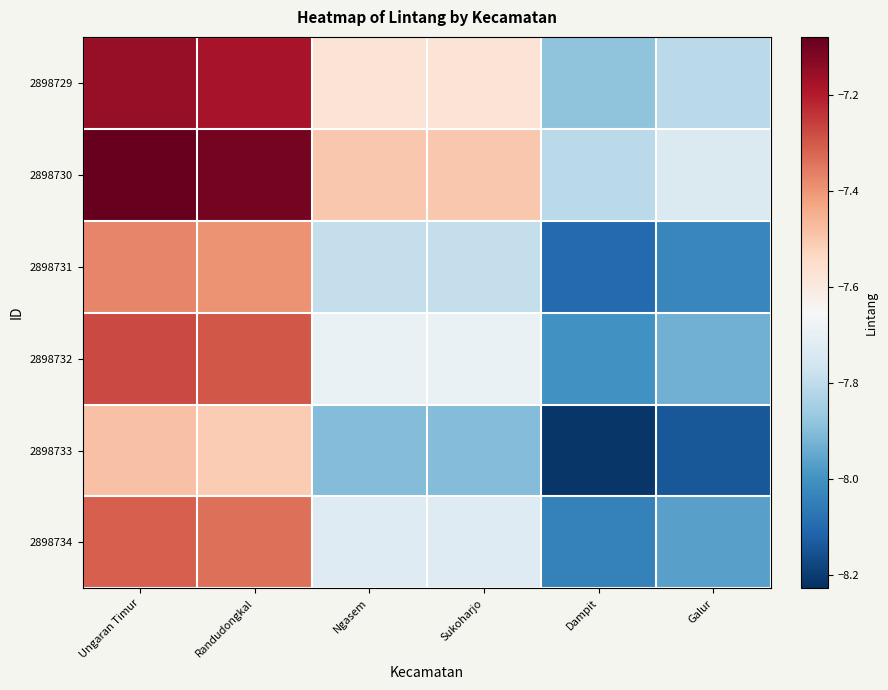

Rank the series by their maximum value, from lowest to highest.

2898733, 2898731, 2898734, 2898732, 2898729, 2898730